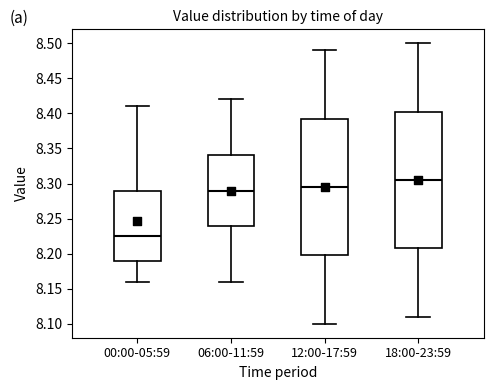

Where is the lower edge of the box for 00:00-05:59 on the y-axis? The values are not printed on the chart, so give them approximately, as read against the axis.

8.190